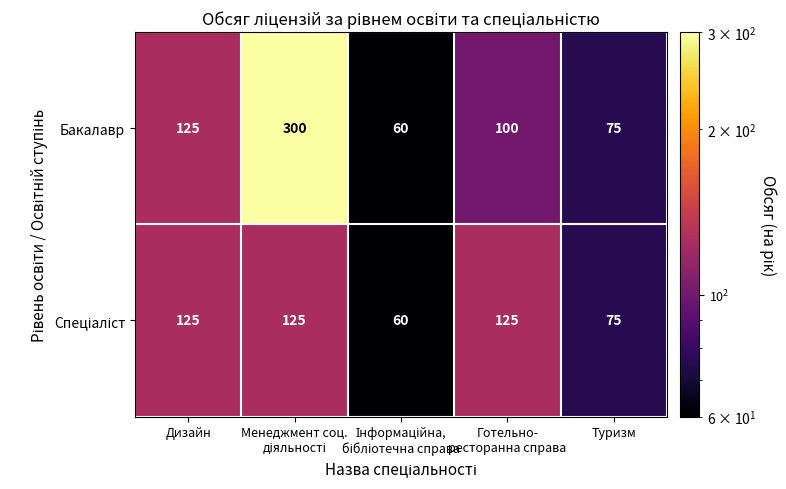

What is the sum of all Бакалавр values?

660